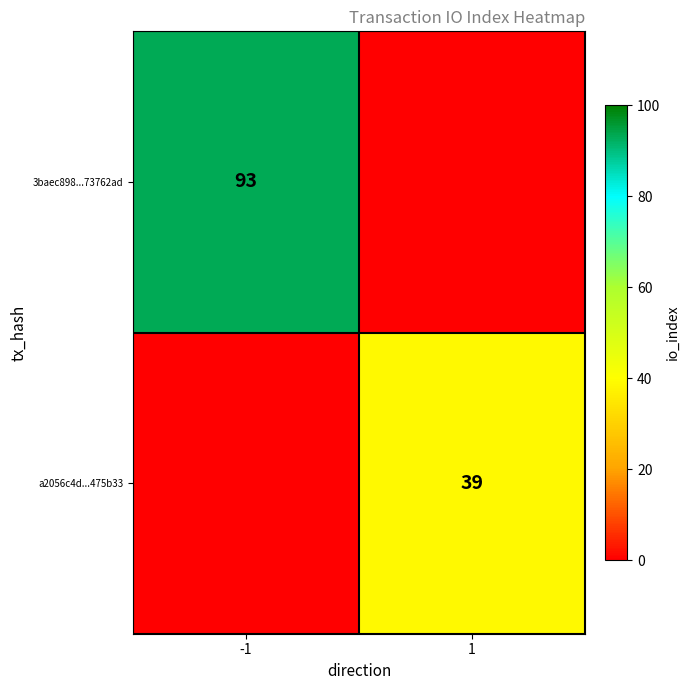

True or false: 3baec898...73762ad has a value of 50 at -1.

False